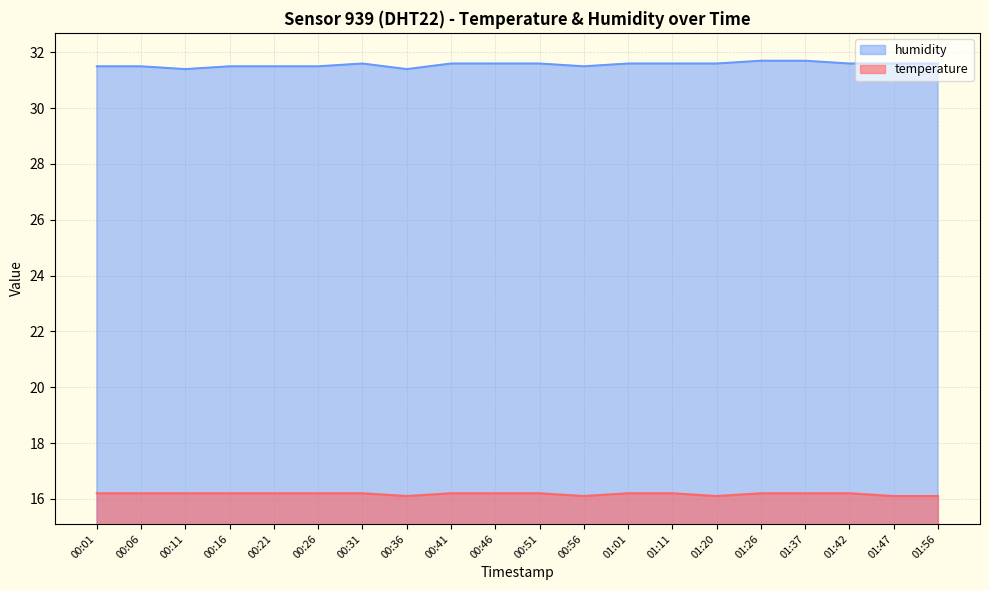

Read the temperature value at 00:31.

16.2